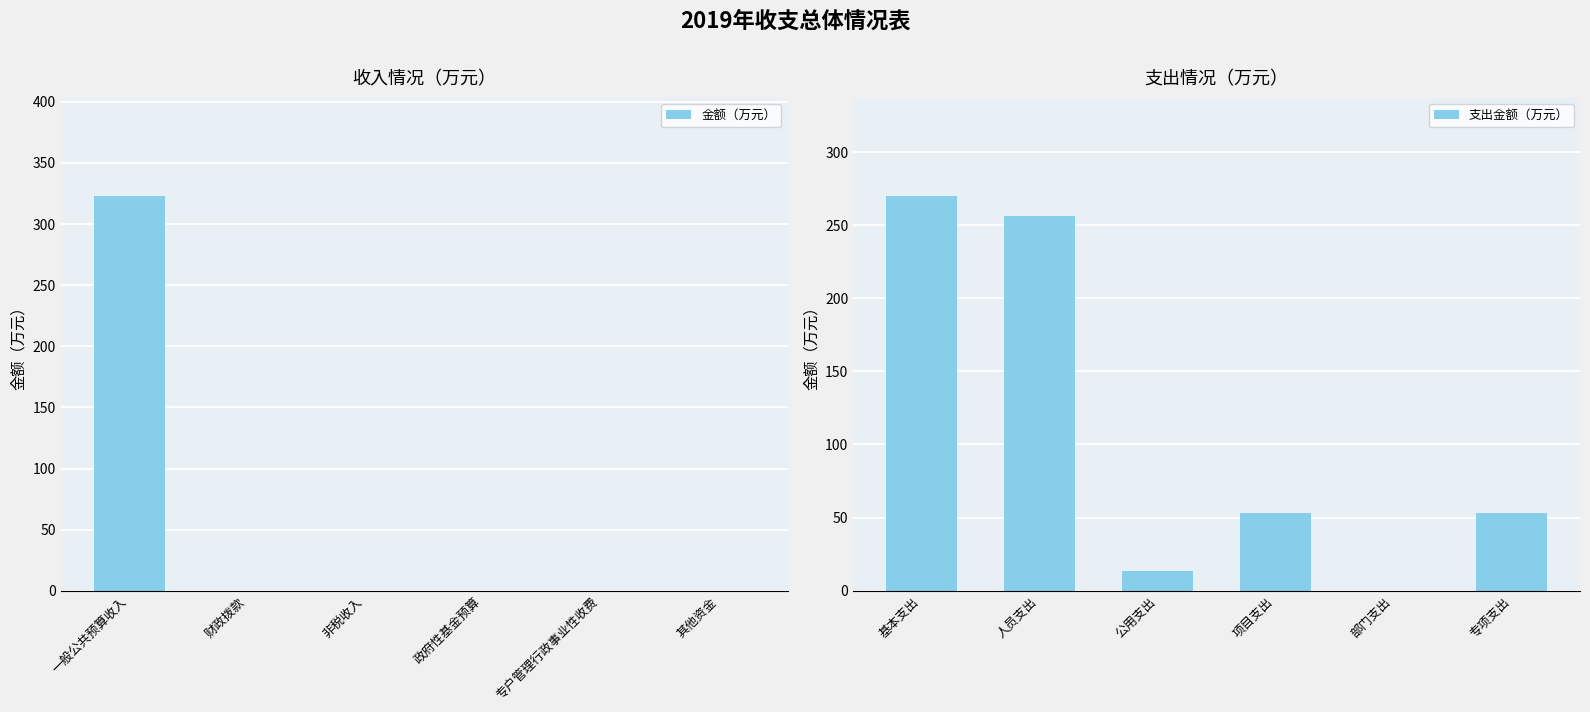

What is the sum of all 支出金额（万元） values?

645.2